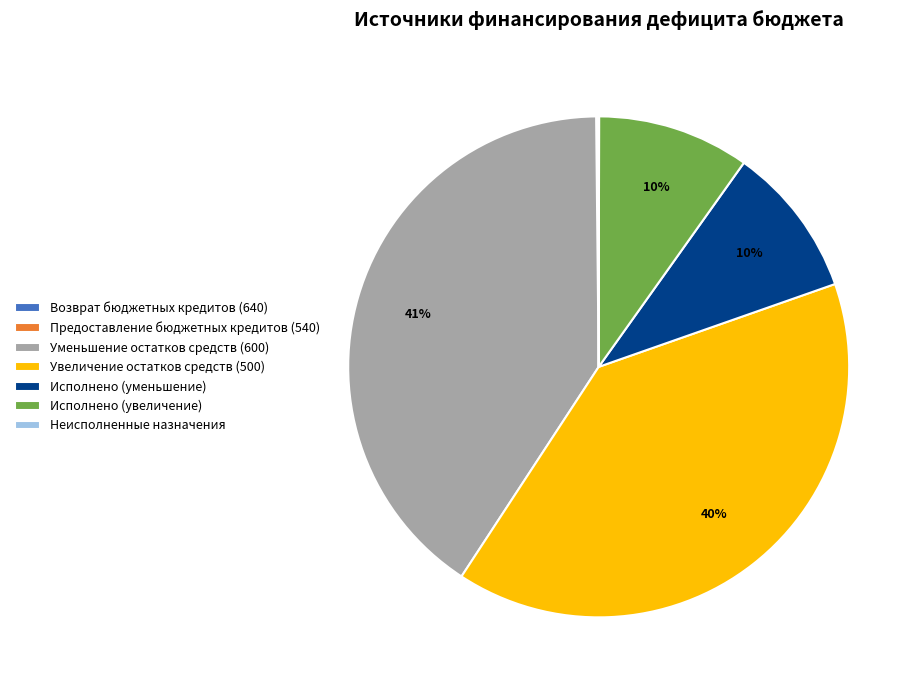

To the nearest percent, what is the average slice percentage?

14%